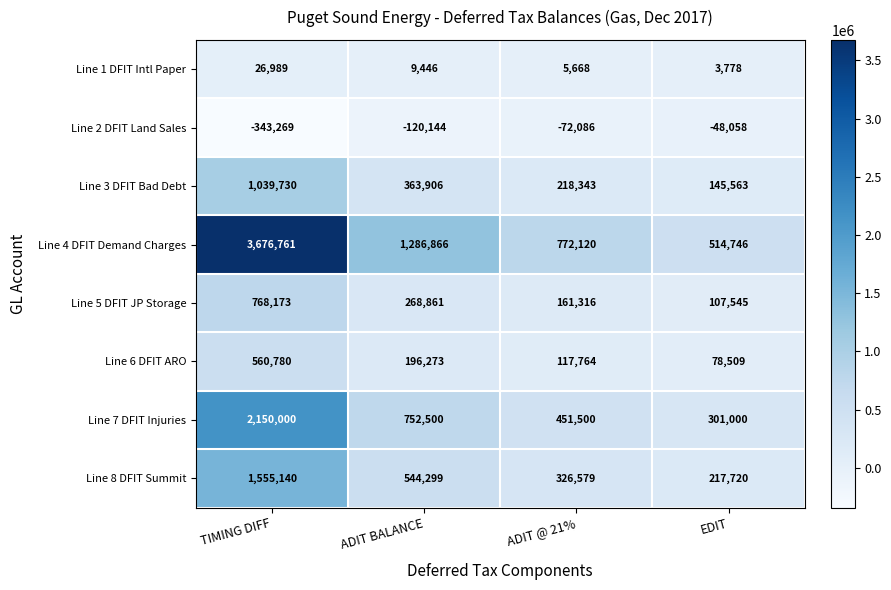

Which category has the lowest value in the Line 3 DFIT Bad Debt series?

EDIT